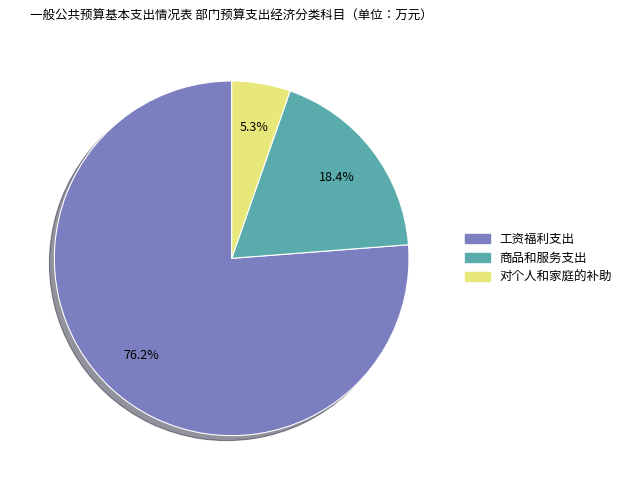

To the nearest percent, what is the combined percentage of 对个人和家庭的补助 and 商品和服务支出?

24%